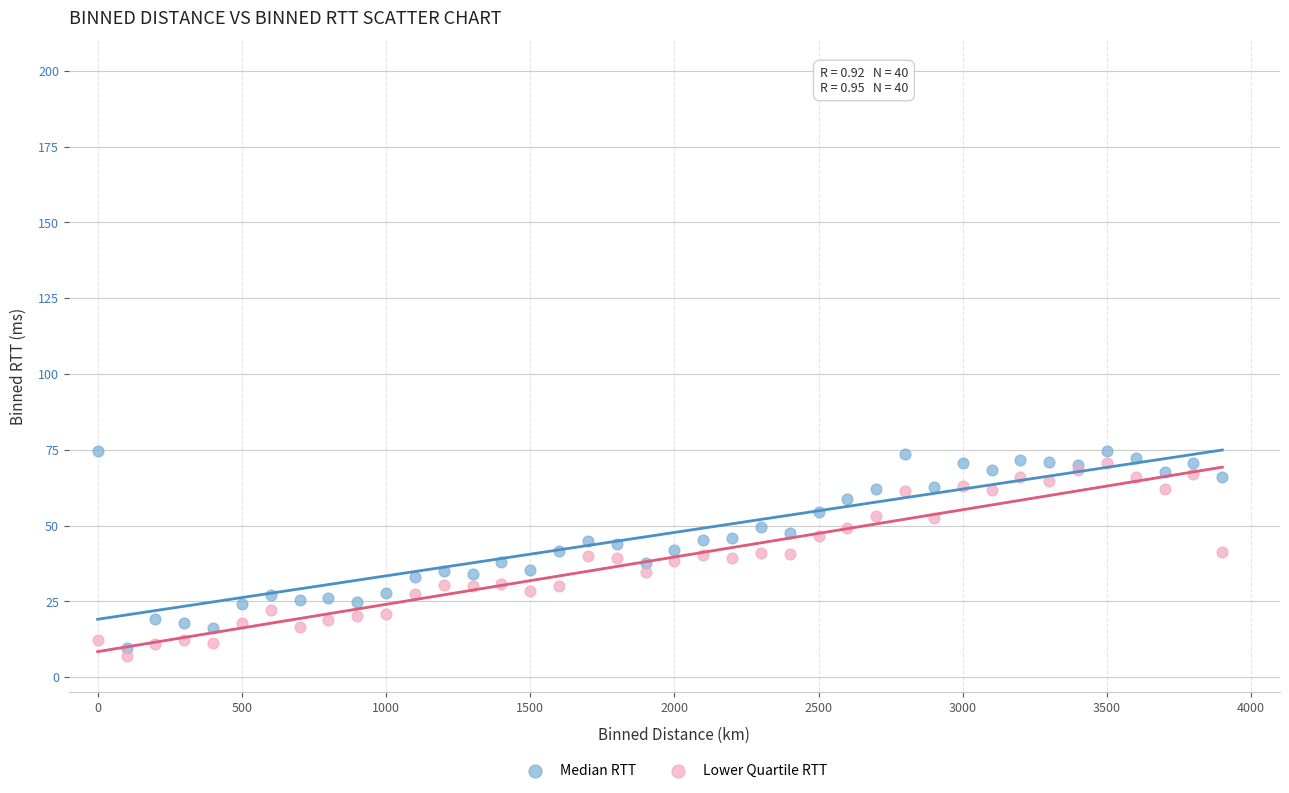

What is the X range (max minus min) for the scatter plot?

3900.0